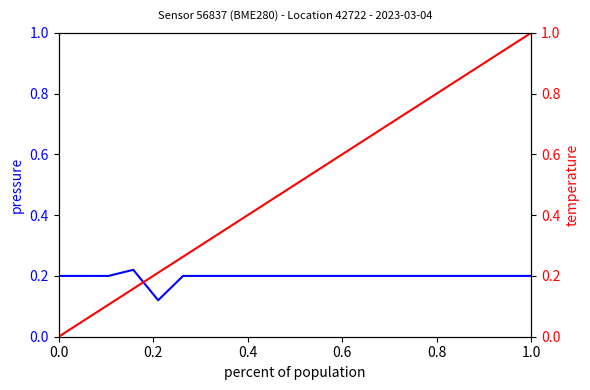

Is it true that pressure equals 0.1 at 6?

False